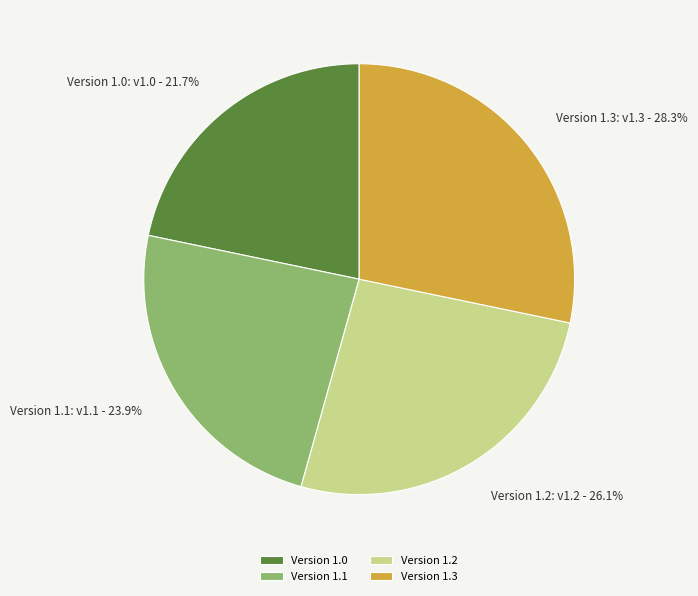

To the nearest percent, what is the average slice percentage?

25%